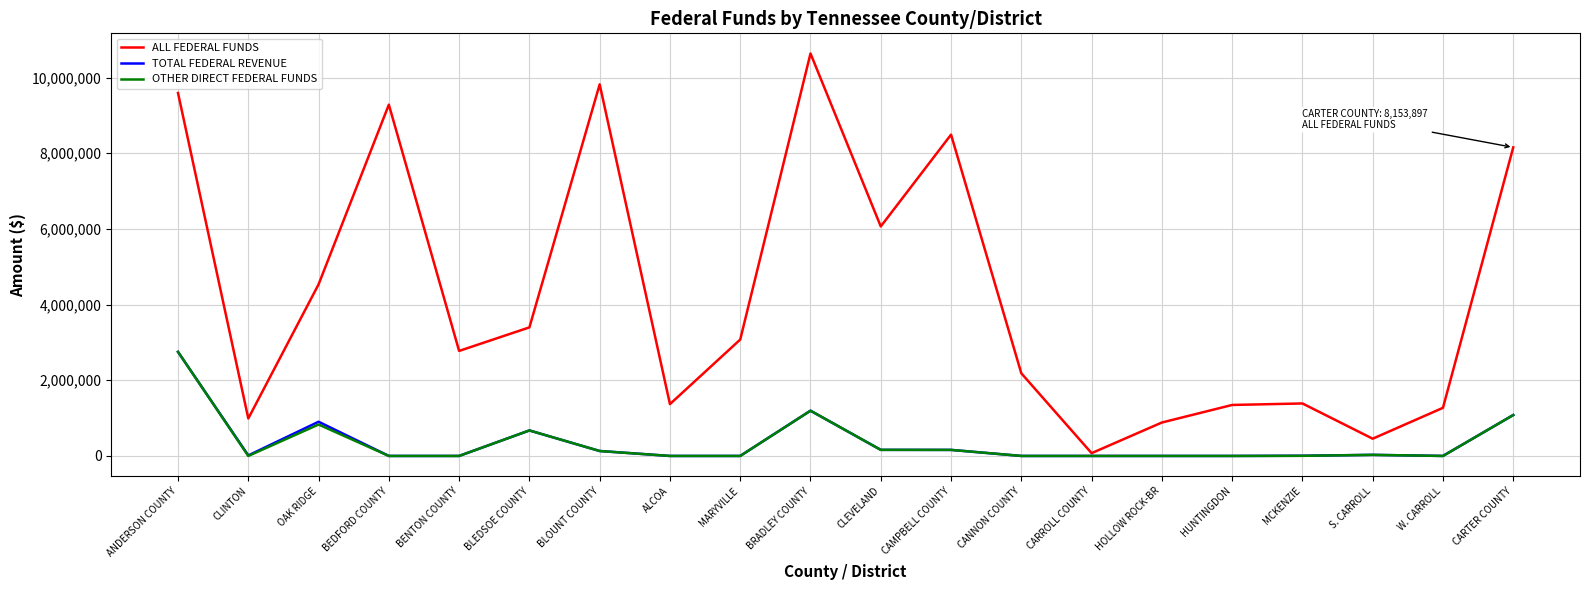

Is it true that OTHER DIRECT FEDERAL FUNDS equals 0 at W. CARROLL?

True